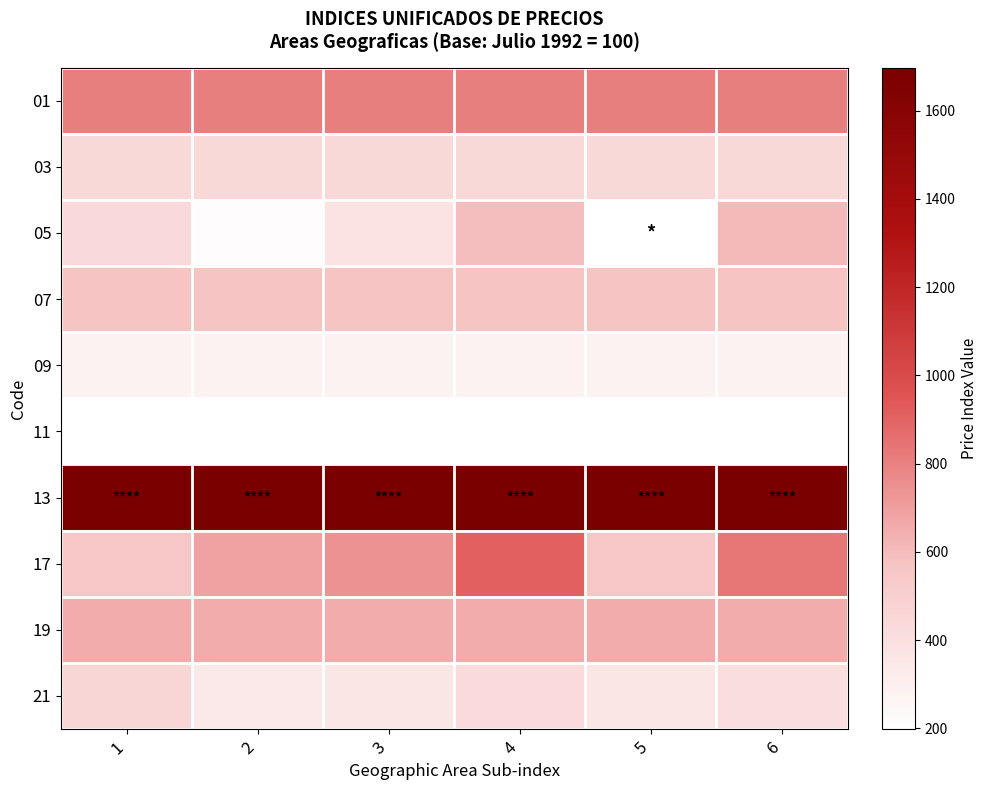

Is it true that 17 equals 686.6 at 2?

True